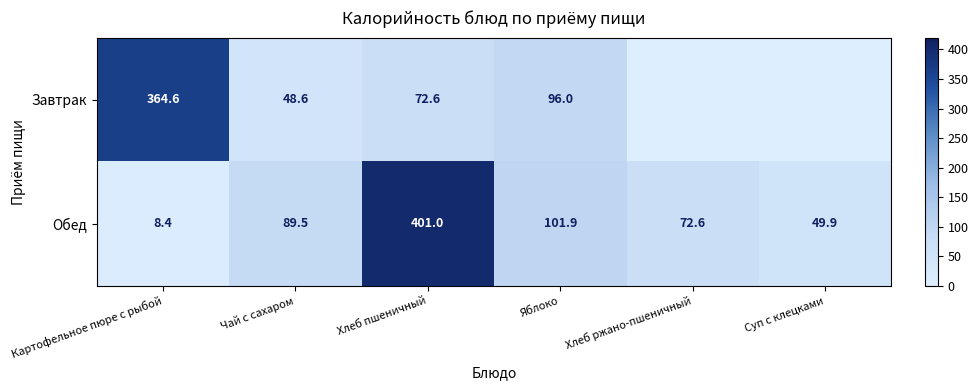

Which series changed the most between Чай с сахаром and Хлеб пшеничный?

Обед